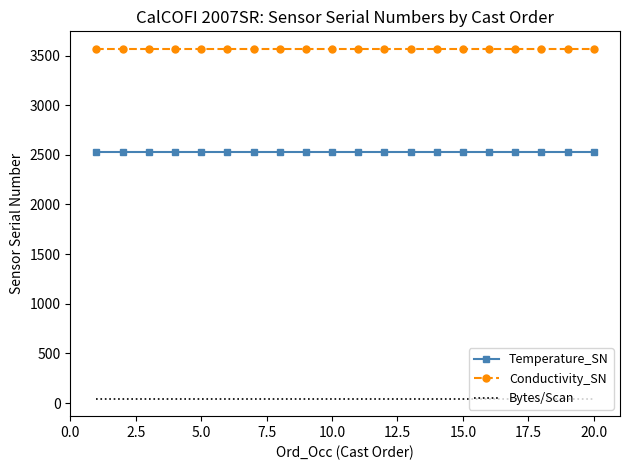

True or false: Bytes/Scan and Conductivity_SN cross at least once.

False